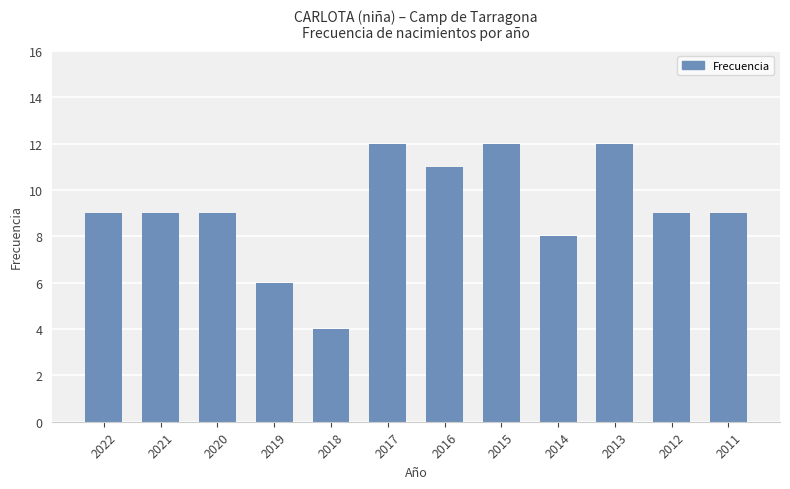

Reading left to right, list all the values displayed in this chart.

9	9	9	6	4	12	11	12	8	12	9	9